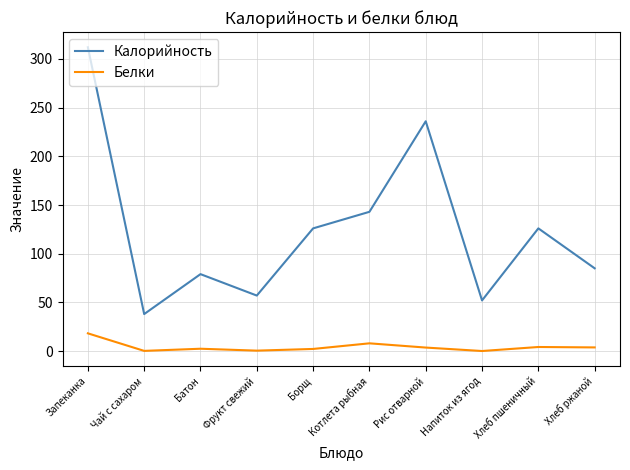

How many interior local valleys does the Калорийность series have?

3